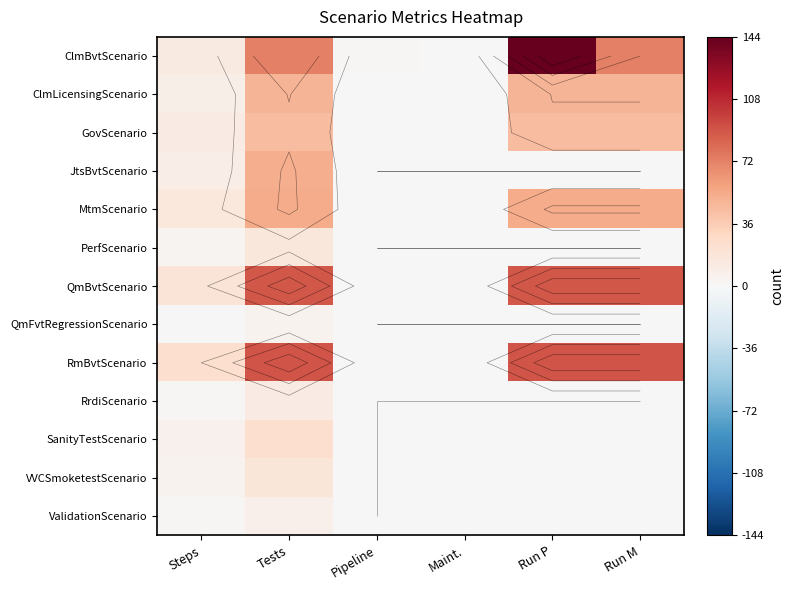

The value of VVCSmoketestScenario at Run M is -8. True or false?

False